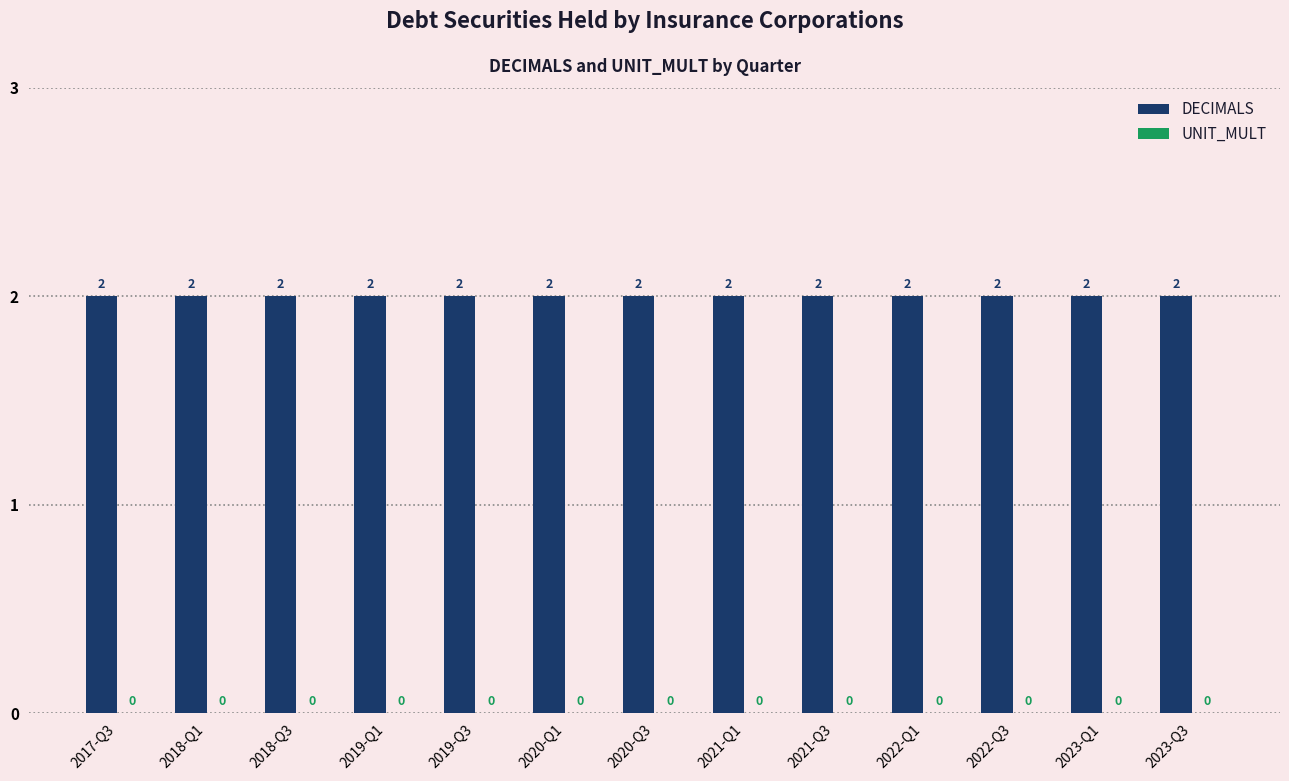

The value of DECIMALS at 2020-Q3 is 2. True or false?

True